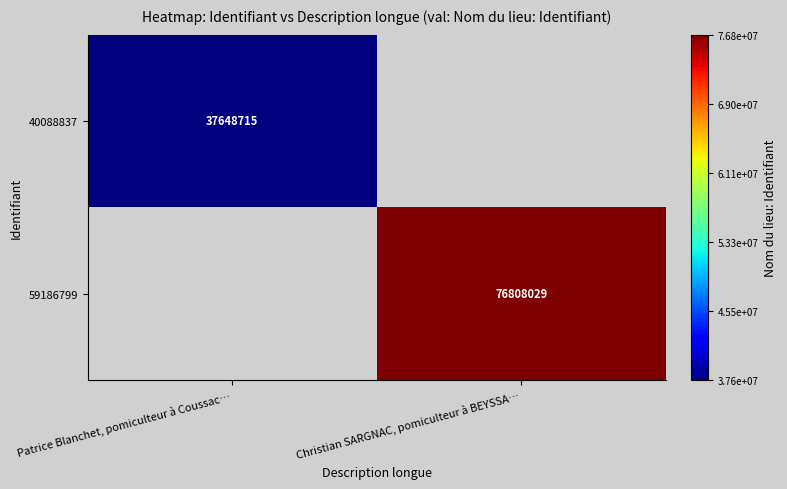

The value of 59186799 at Christian SARGNAC, pomiculteur à BEYSSA… is 38315479.5. True or false?

False